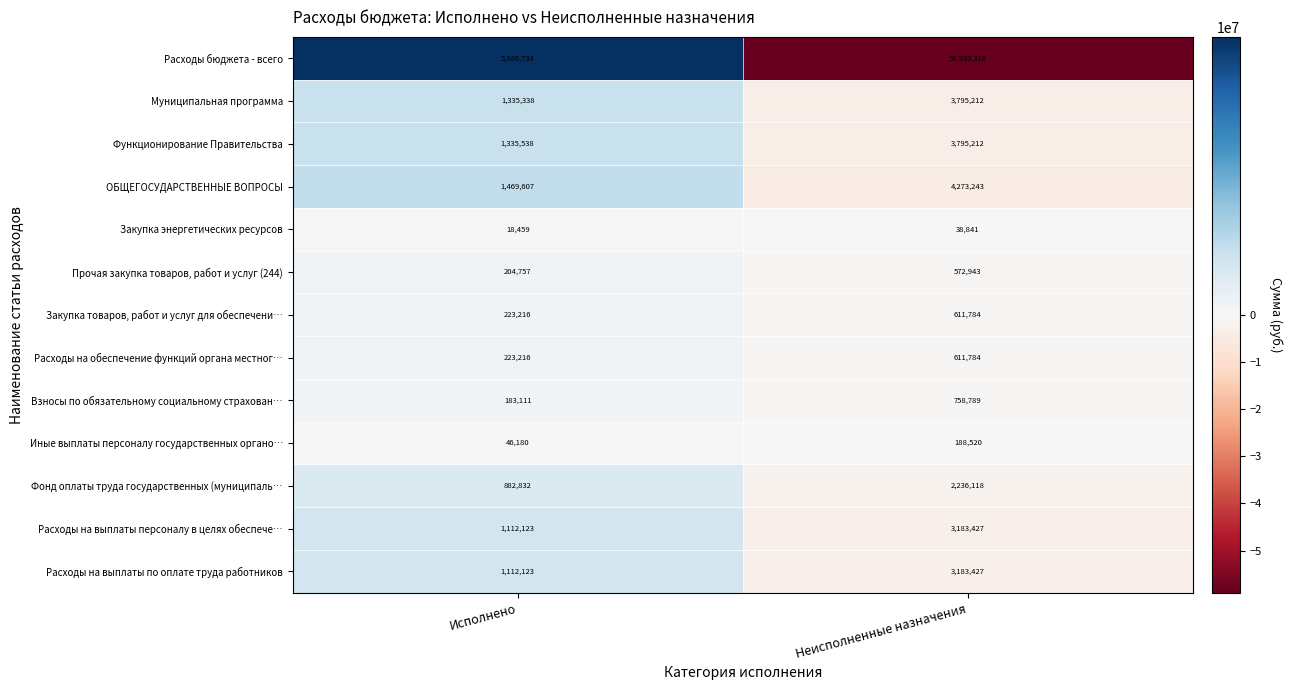

At which label is Взносы по обязательному социальному страхован… closest to 470950?

Исполнено